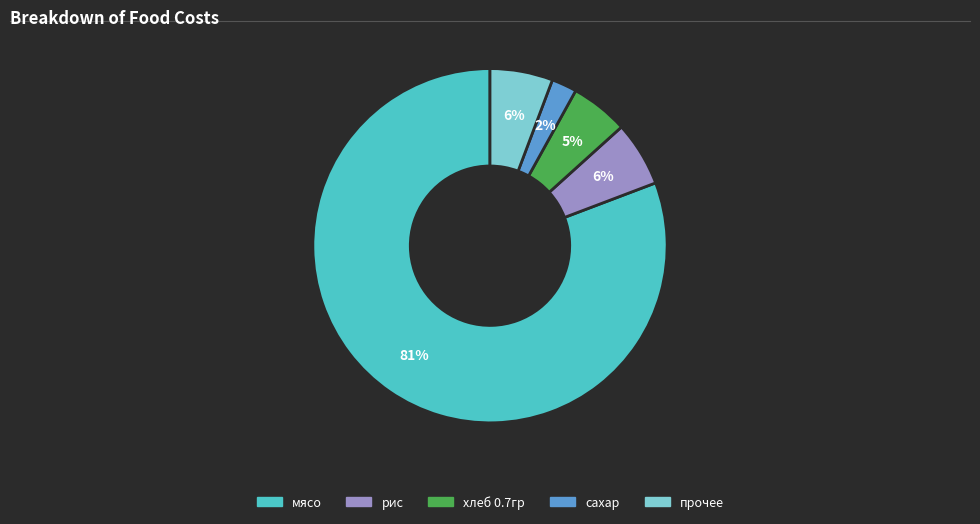

Does any single category account for the majority?

Yes